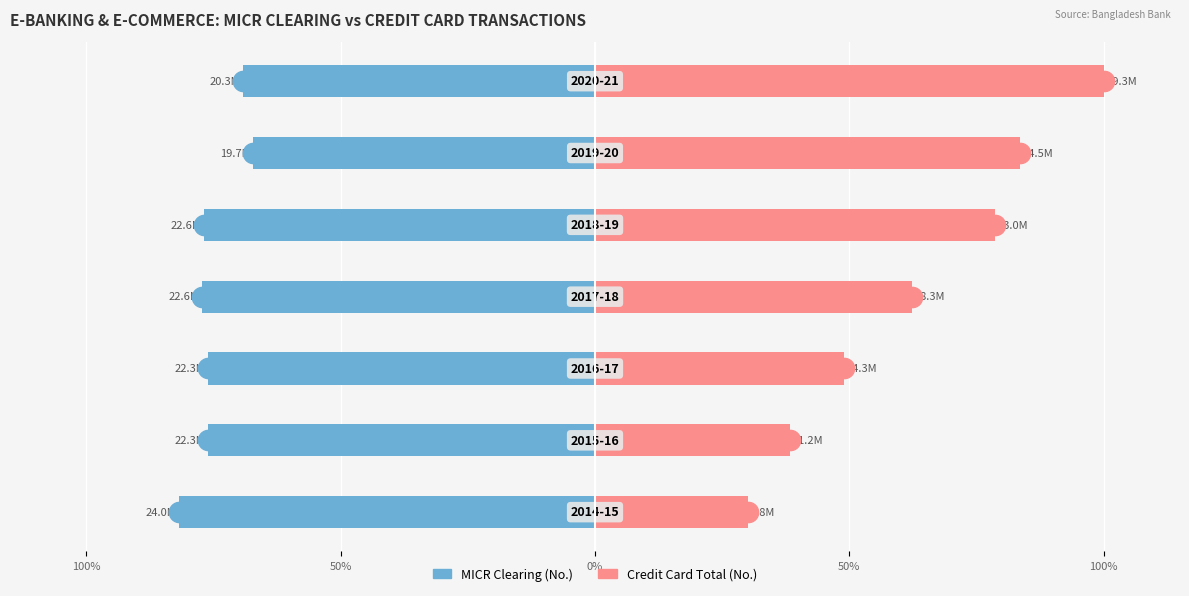

What is the average value of the MICR Clearing (No.) series?

-74.9